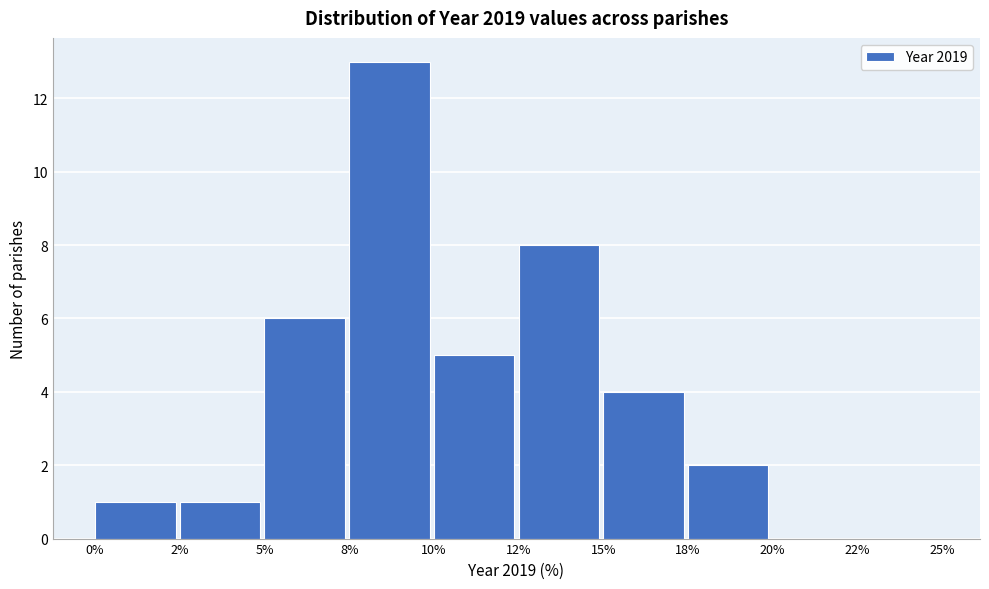

Reading right to left, list all the values displayed in this chart.

22%=0	20%=0	18%=2	15%=4	12%=8	10%=5	8%=13	5%=6	2%=1	0%=1